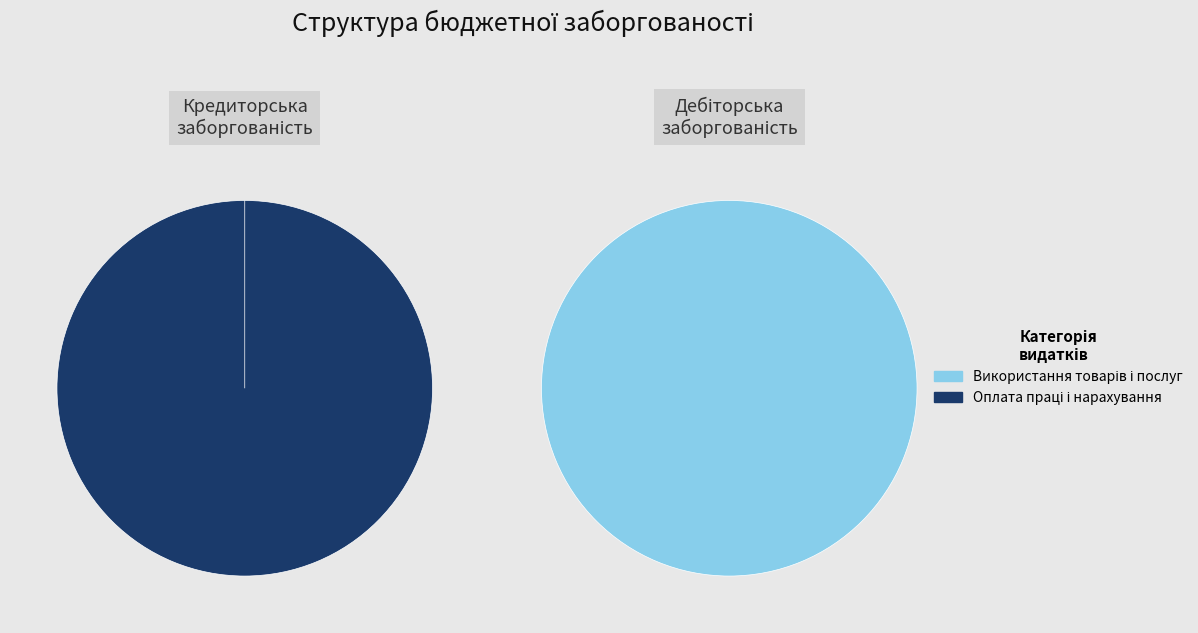

Which slice is the smallest?

Використання товарів і послуг